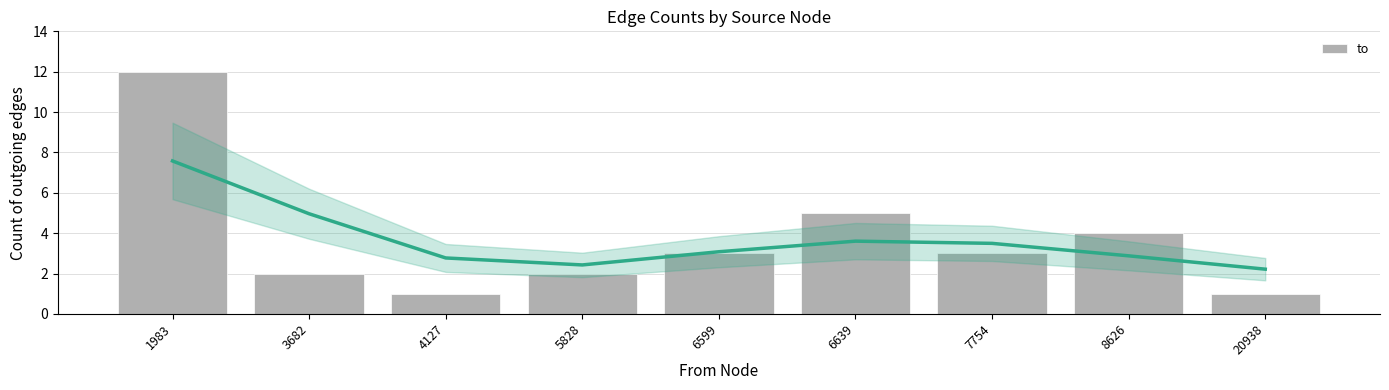

What is the value of the 3rd bar from the left?

1